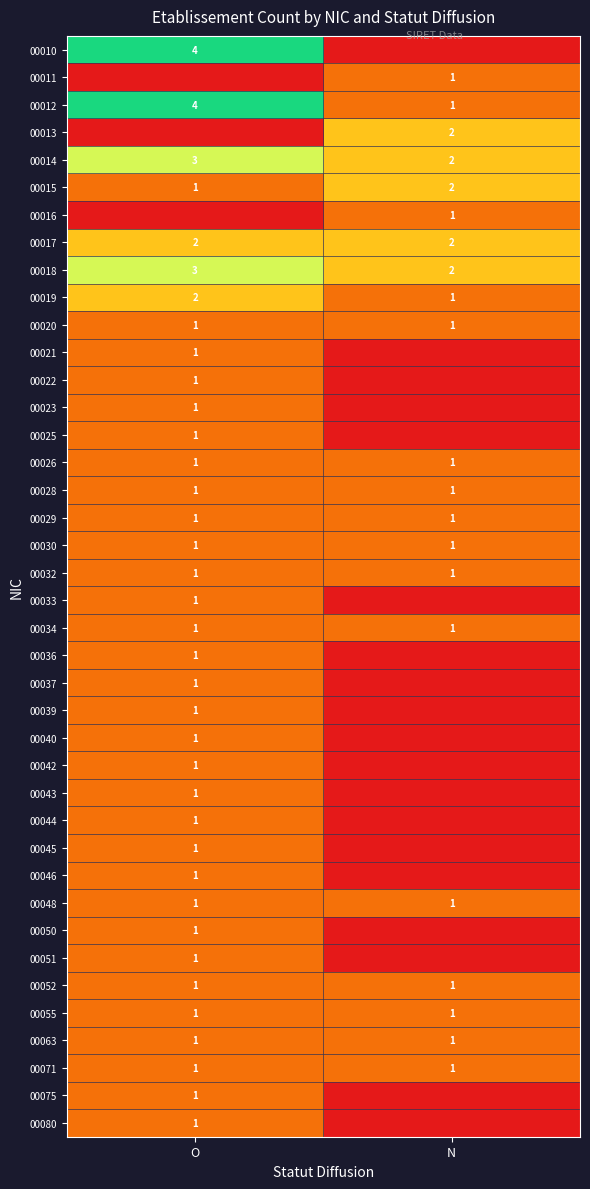

What is the minimum value for 00030?

1